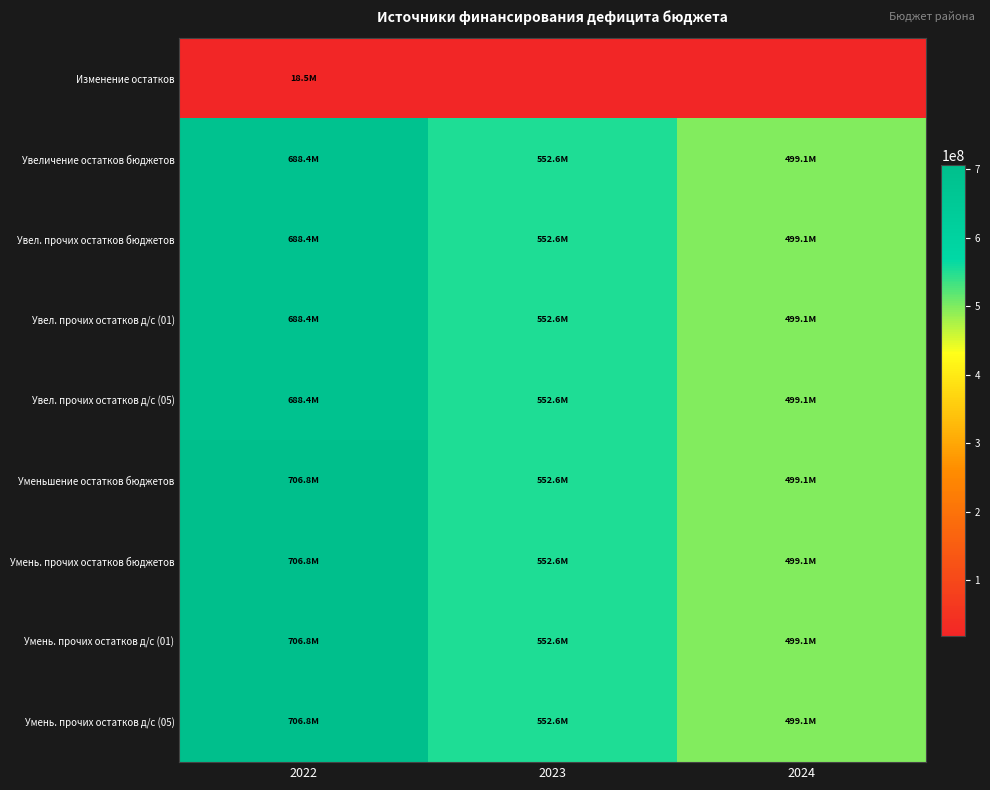

Which series has the largest total across all categories?

Уменьшение остатков бюджетов